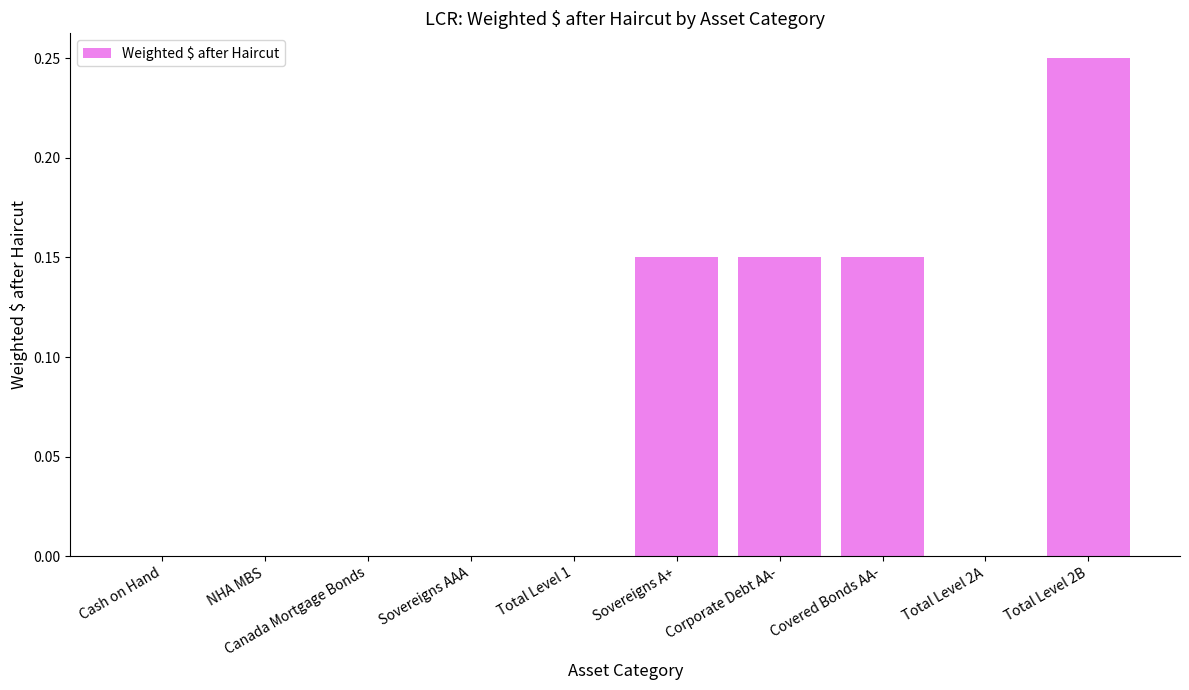

Does the chart contain stacked bars?

No